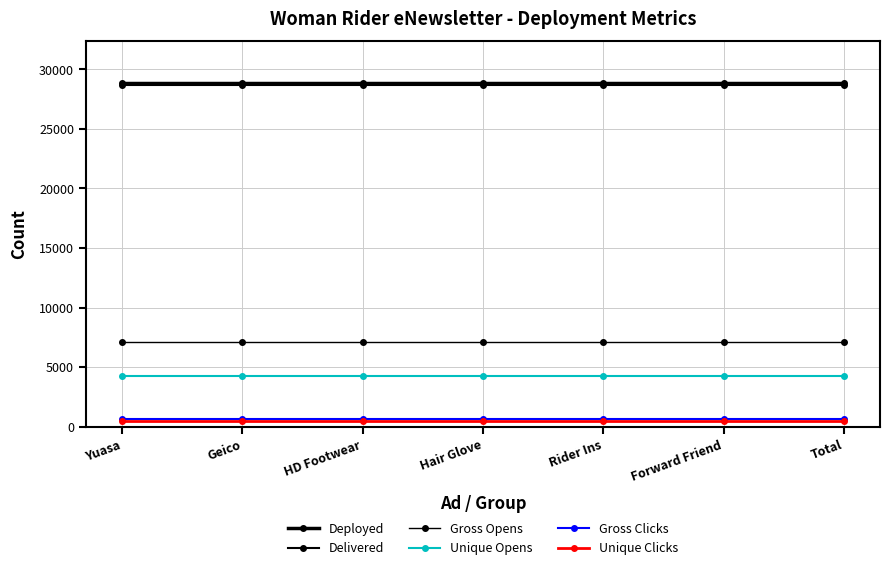

How many series are shown in this chart?

6